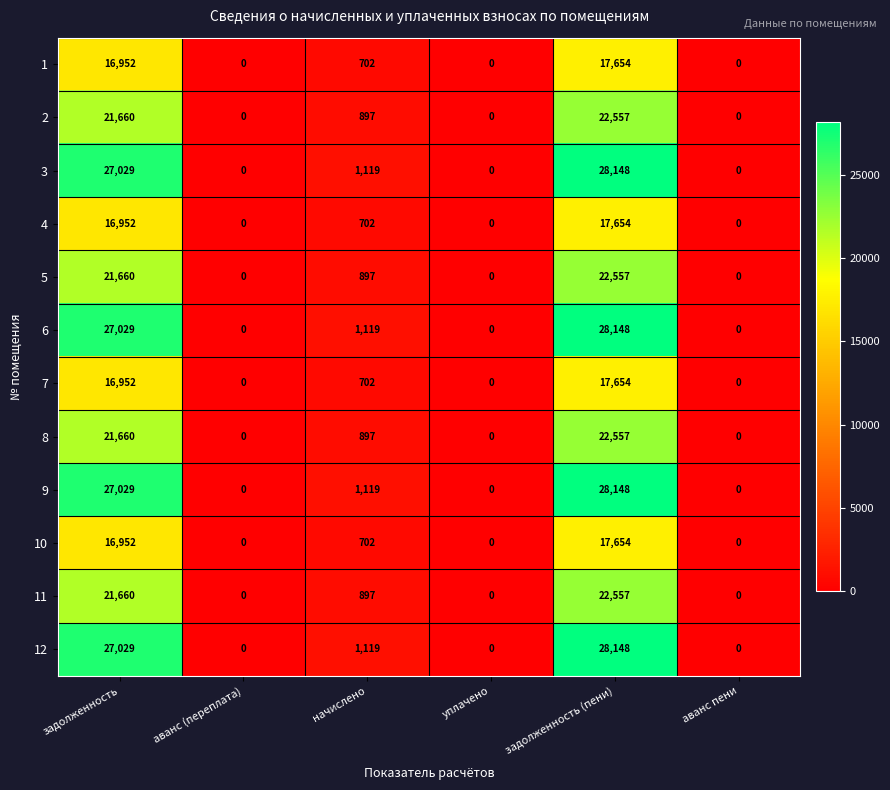

At which category is the sum across all series the highest?

задолженность (пени)